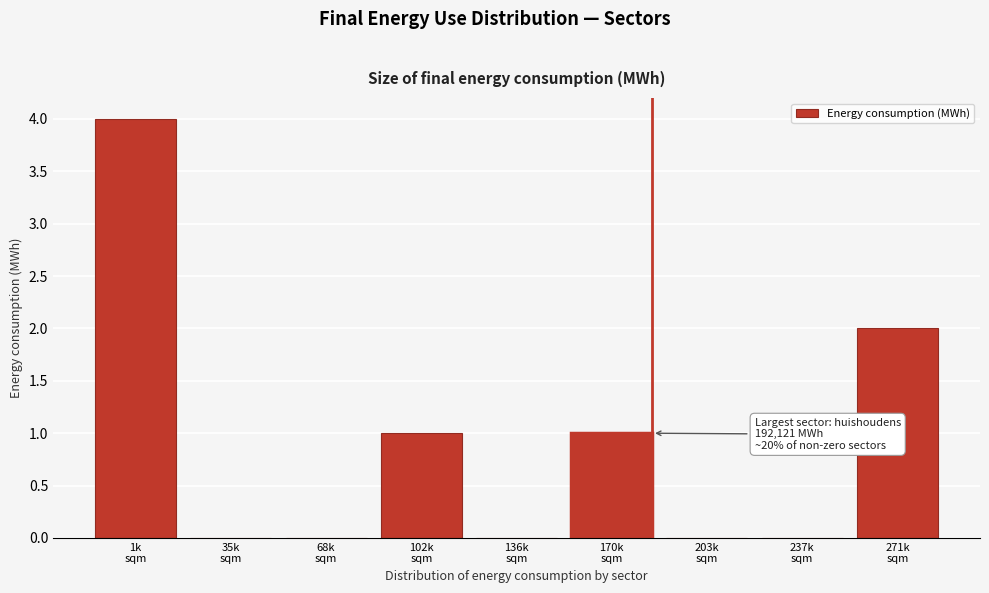

What is the maximum value shown in the chart?

4